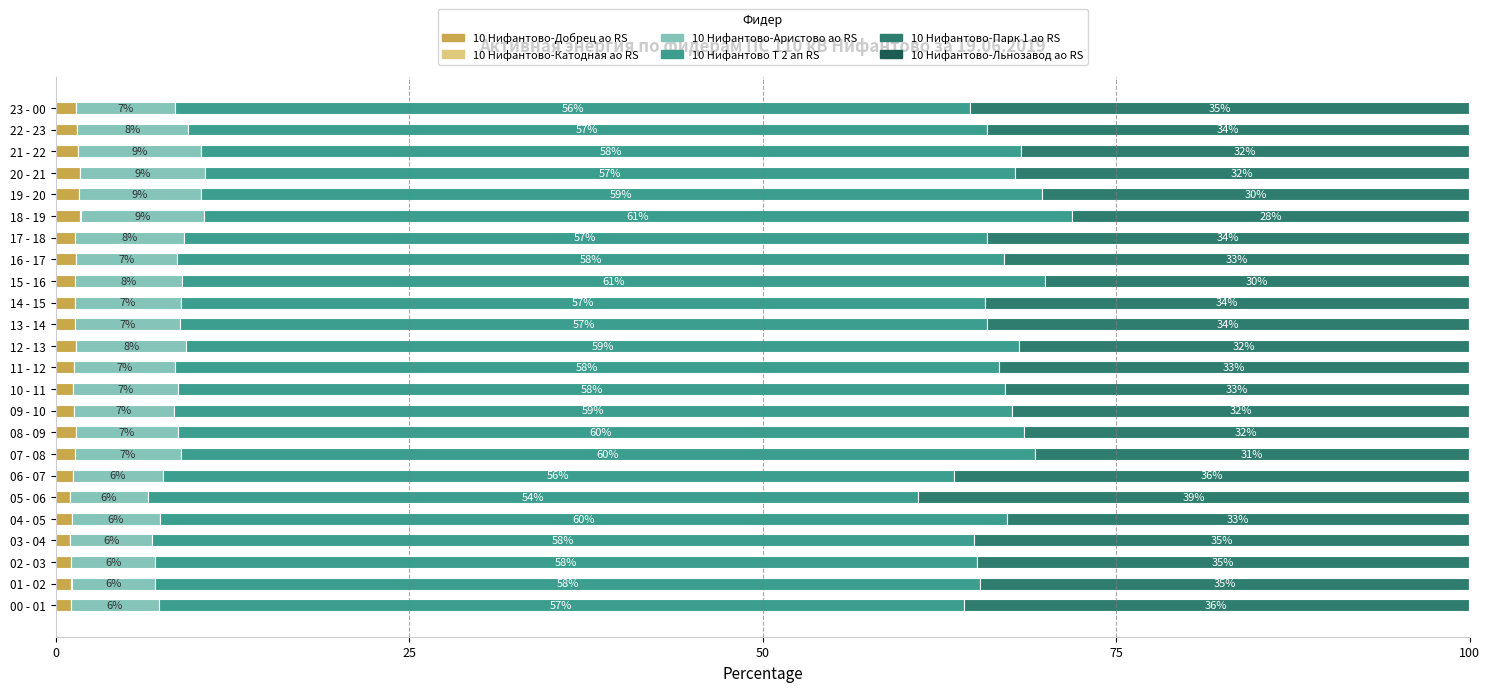

What is the label of the 10th bar from the left?

09 - 10